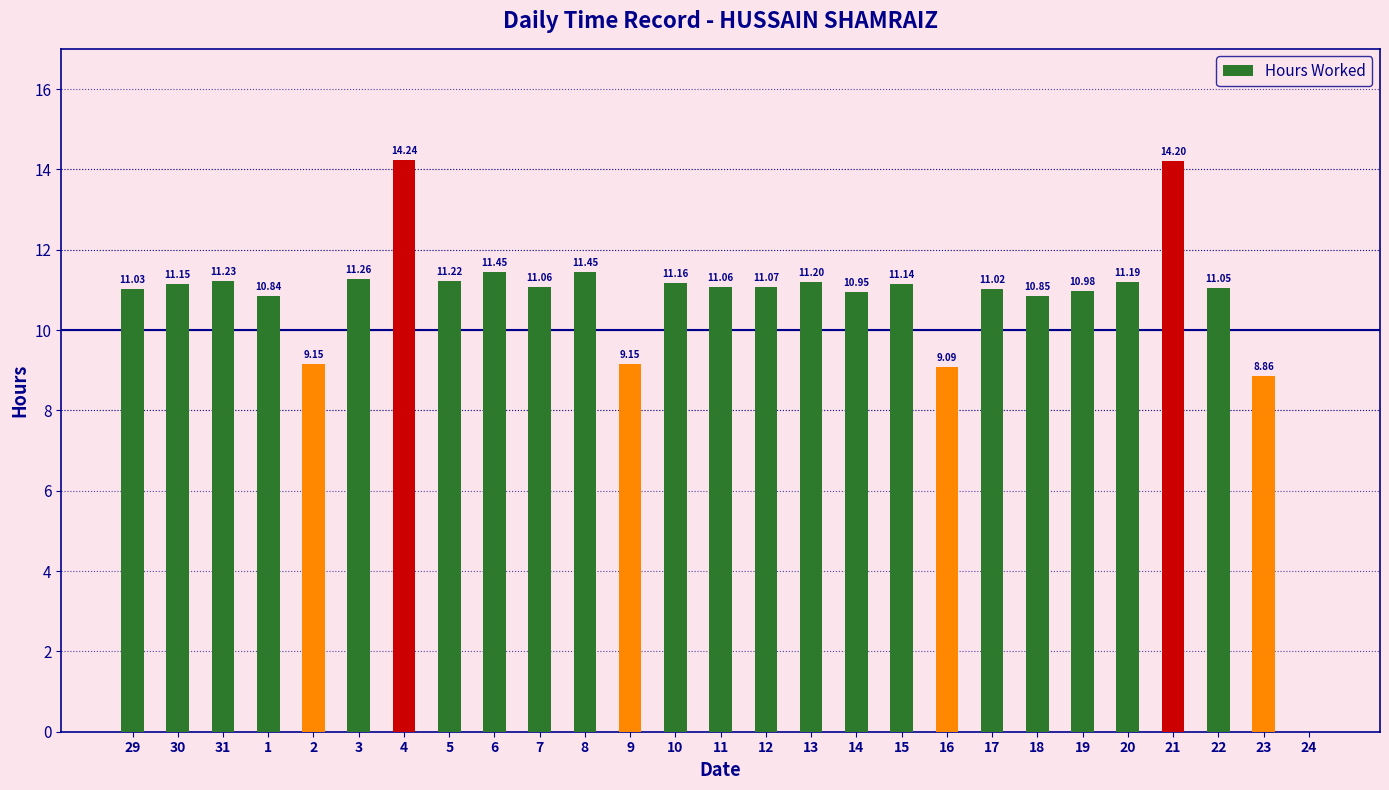

What is the greatest value displayed?

14.2